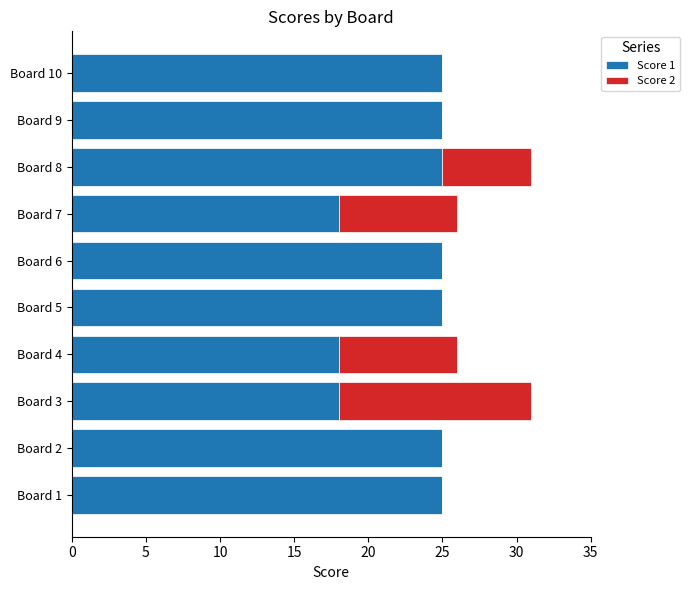

Is it true that Score 1 equals 18 at Board 4?

True